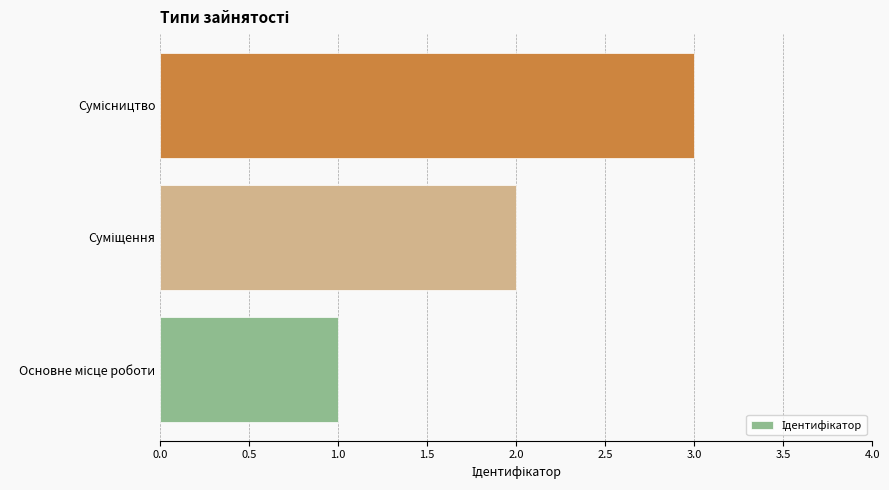

What is the sum of all values?

6